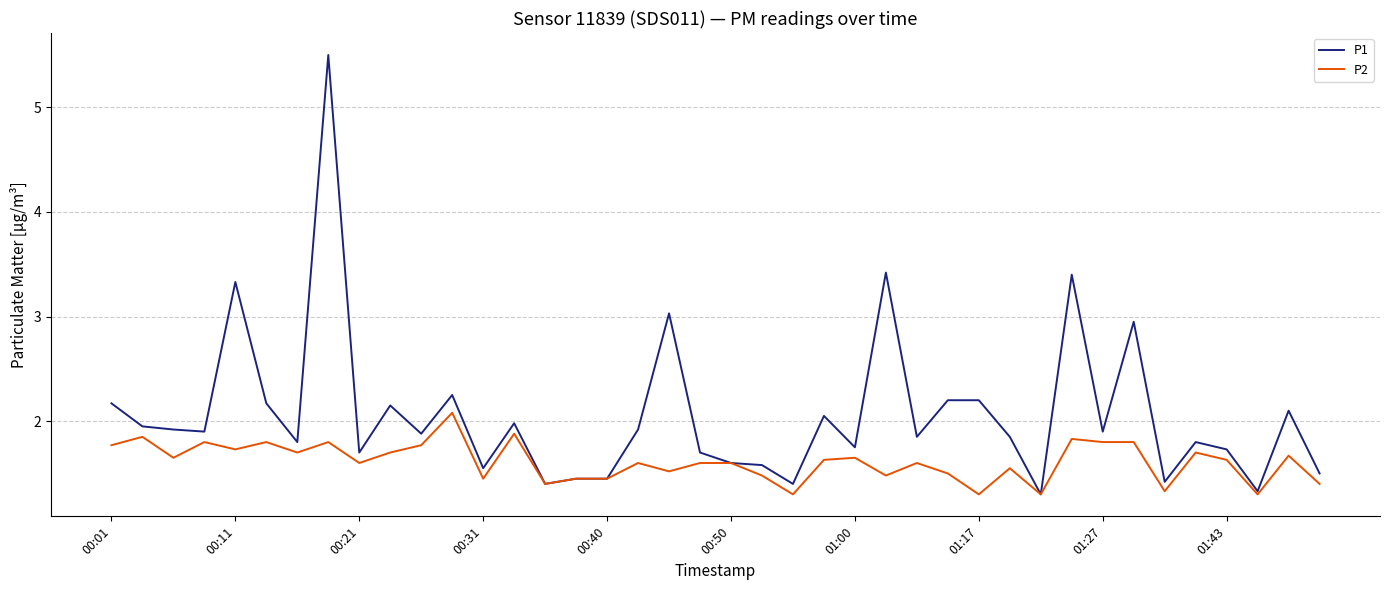

Does the chart display data point markers on the line(s)?

No